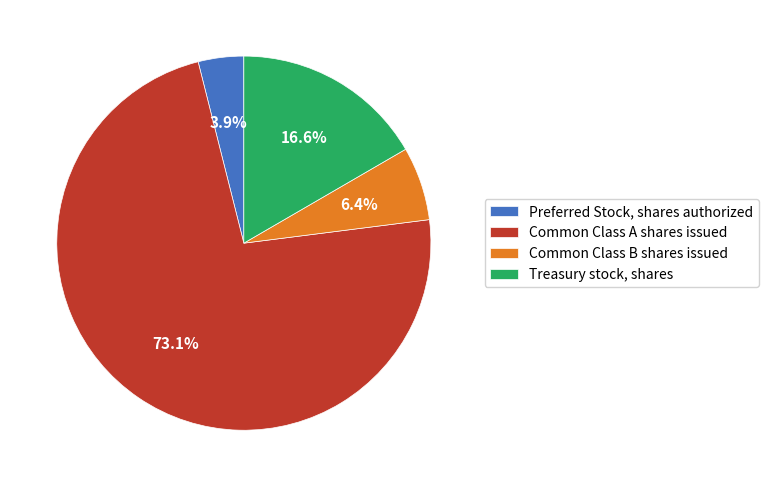

The Preferred Stock, shares authorized slice represents 4% of the pie. True or false?

True